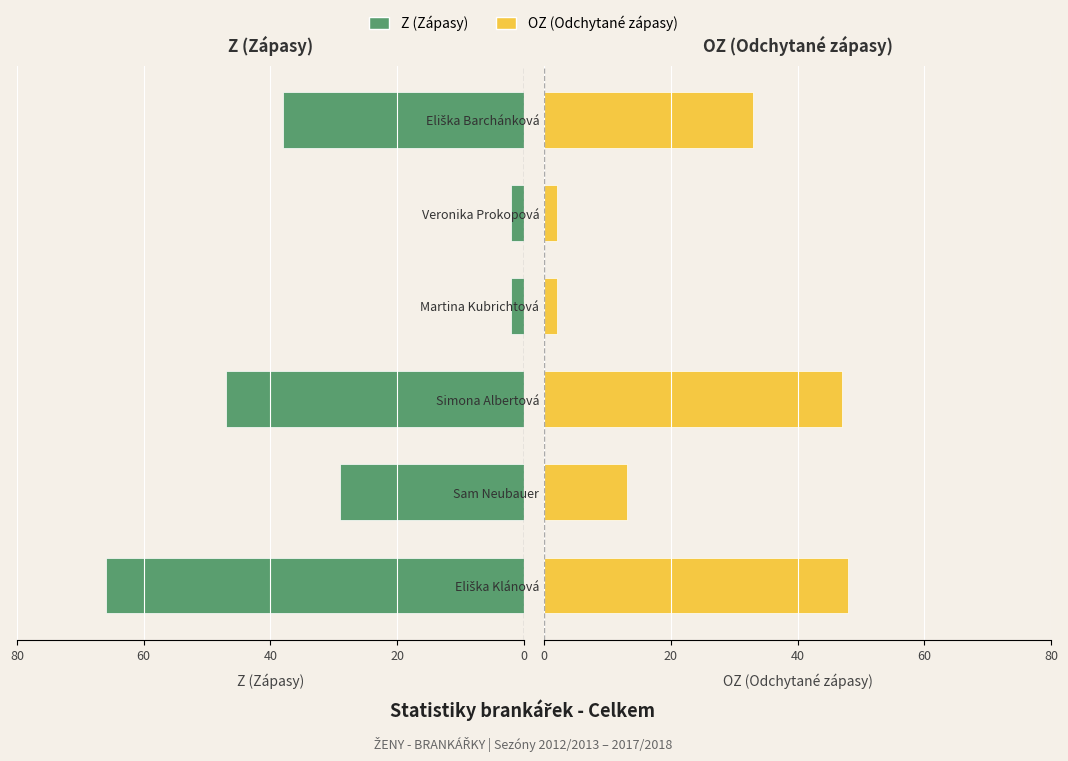

Reading left to right, extract all data points from this chart.

Z (Zápasy): -66	-29	-47	-2	-2	-38
OZ (Odchytané zápasy): 48	13	47	2	2	33